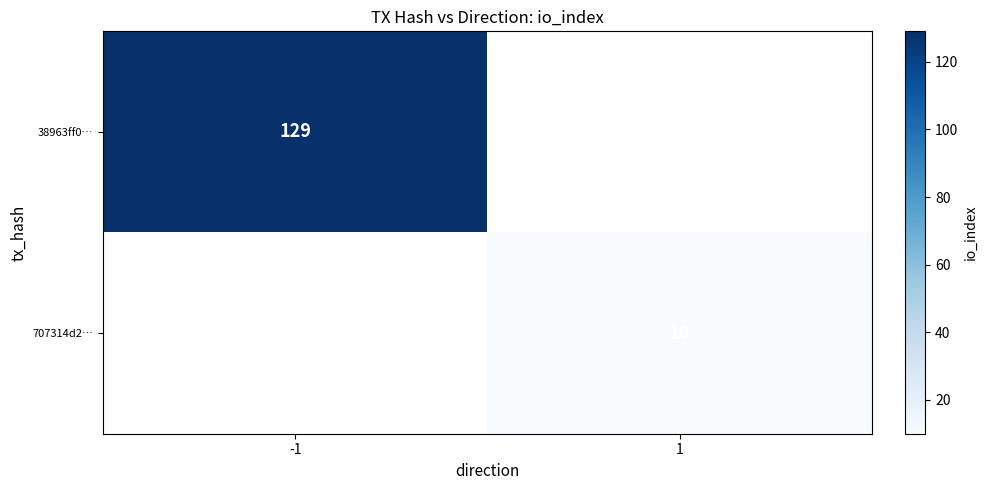

True or false: 38963ff0… has a value of 86 at -1.

False